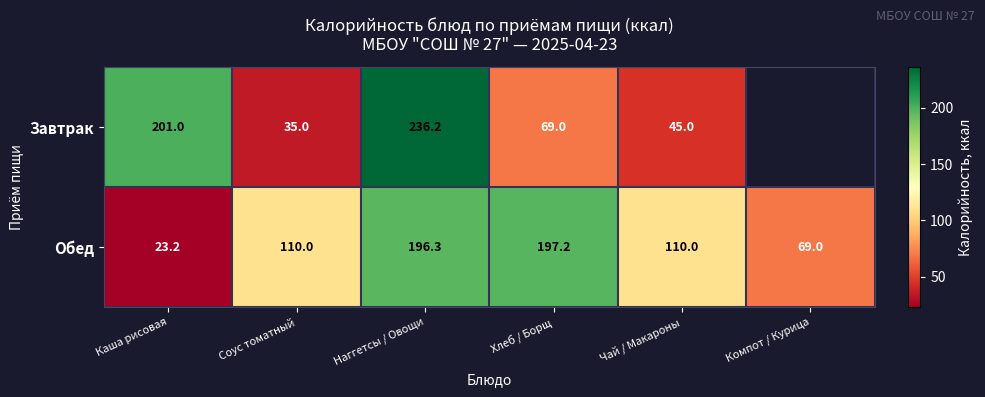

At Наггетсы / Овощи, list the series in order from largest to smallest.

Завтрак, Обед